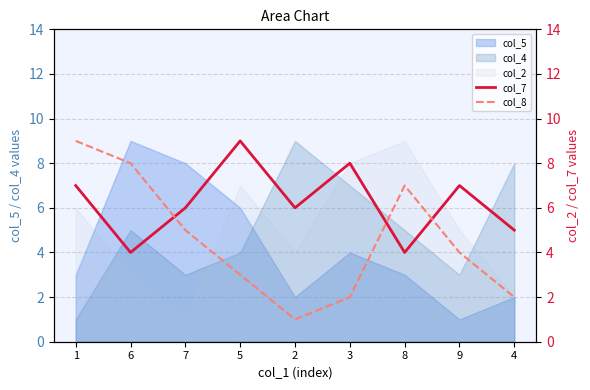

What is the difference between the col_8 values at 7 and 5?

2